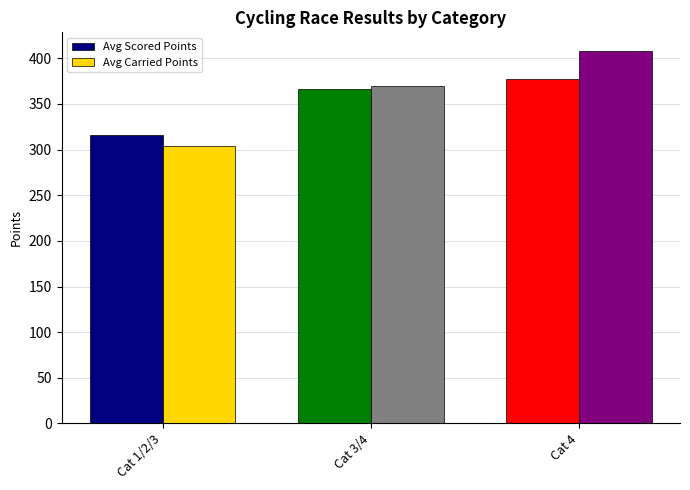

List the series in order of their peak value, lowest first.

Avg Scored Points, Avg Carried Points